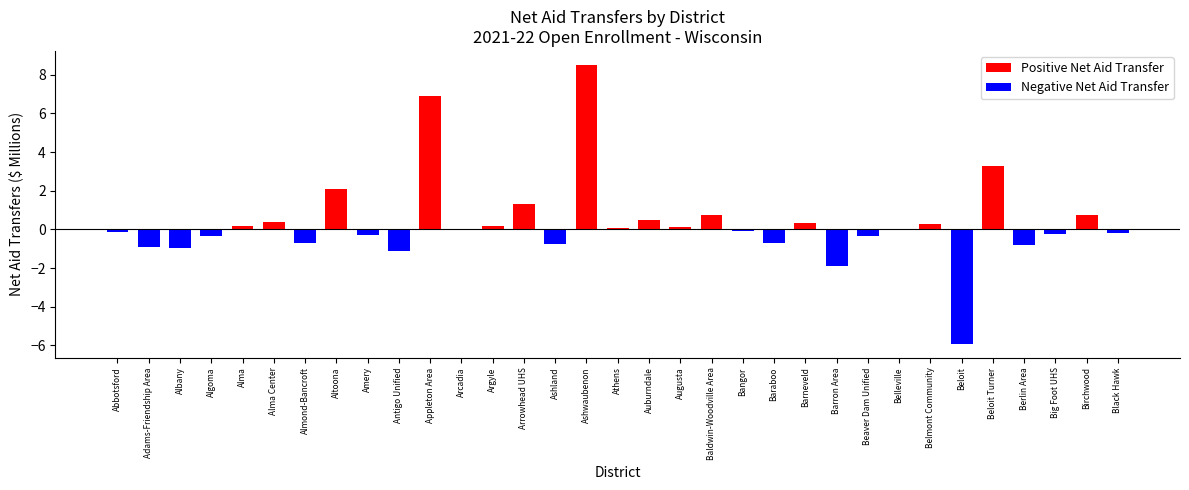

What is the label of the 9th bar from the left?

Amery